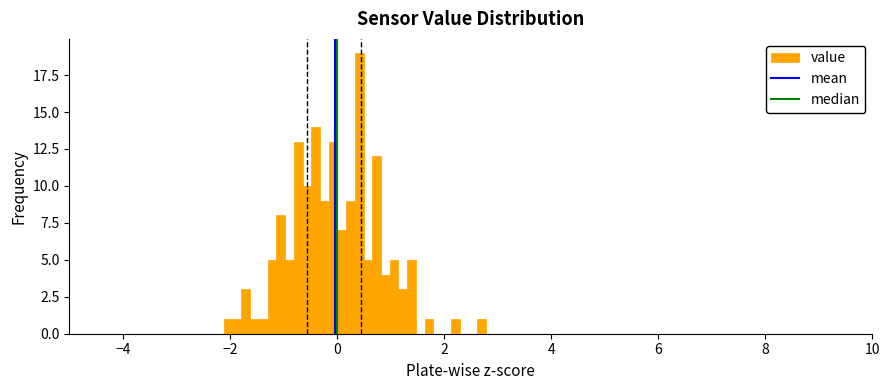

Around what value on the x-axis is the tallest bar? Give the approximate position of its centre, as read against the axis.

0.4